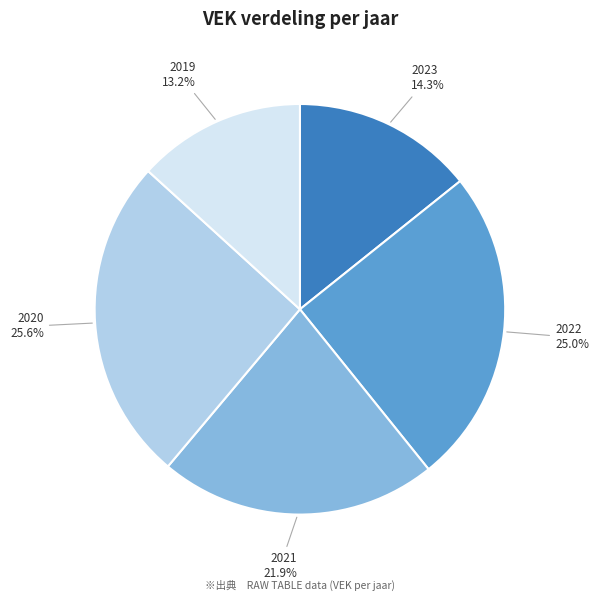

Does 2020 represent more than half of the total?

No